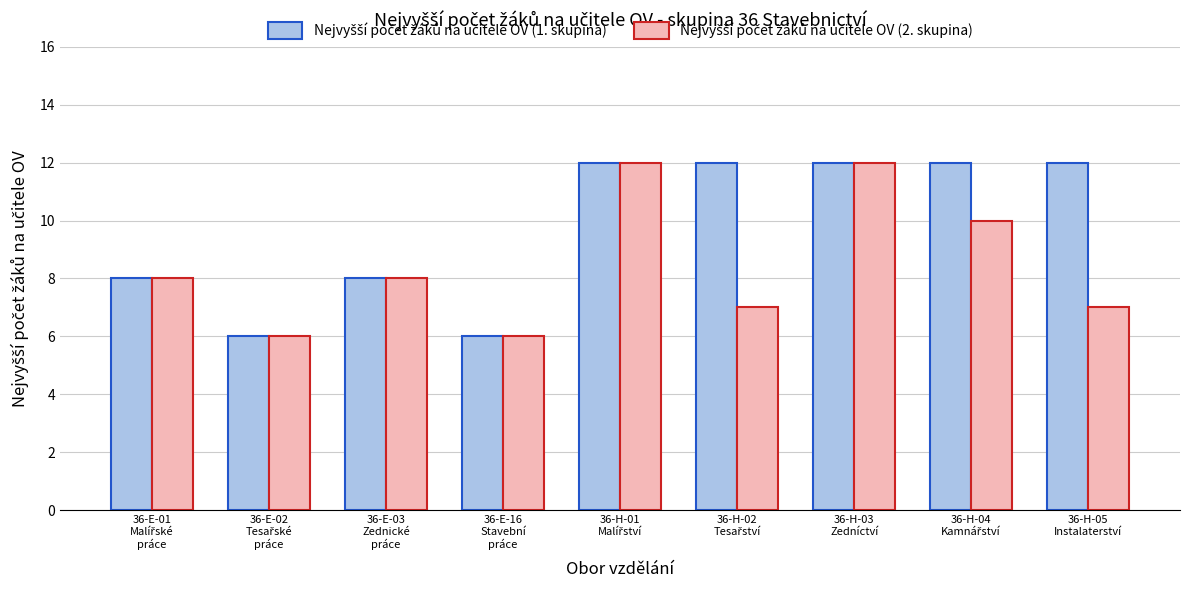

Are the bars grouped side by side (vs. stacked)?

Yes